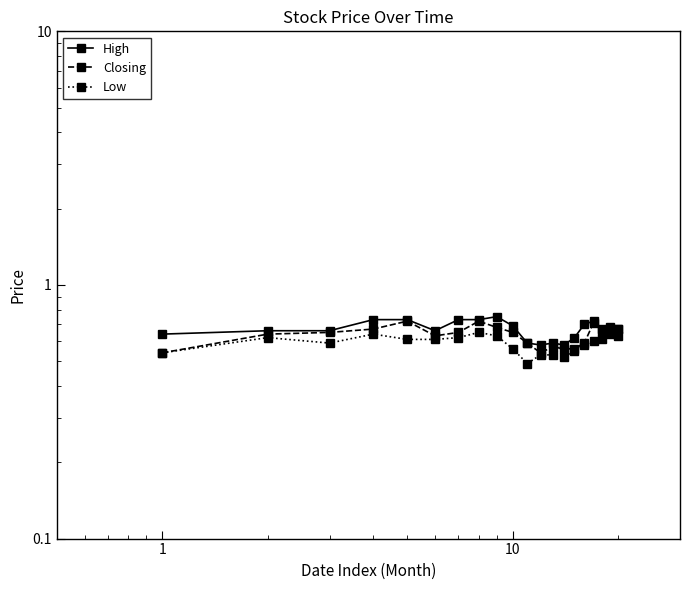

How many Closing values are between 0 and 1?

20